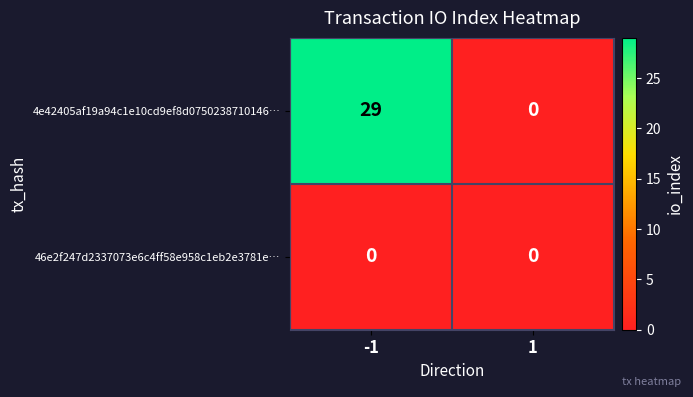

Which label corresponds to the largest value in the chart?

-1